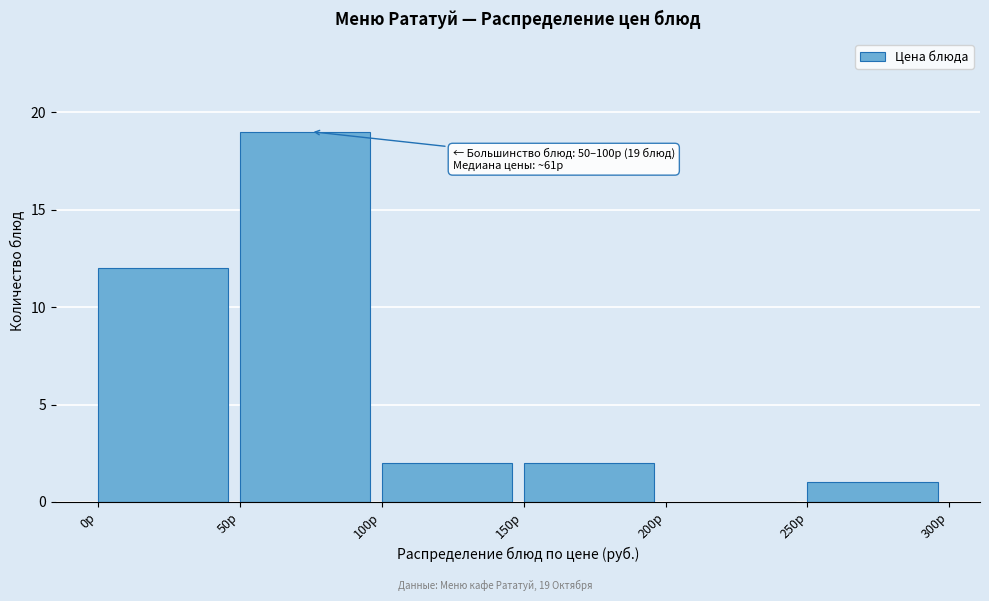

Which range on the x-axis has the tallest bar?

50 to 100